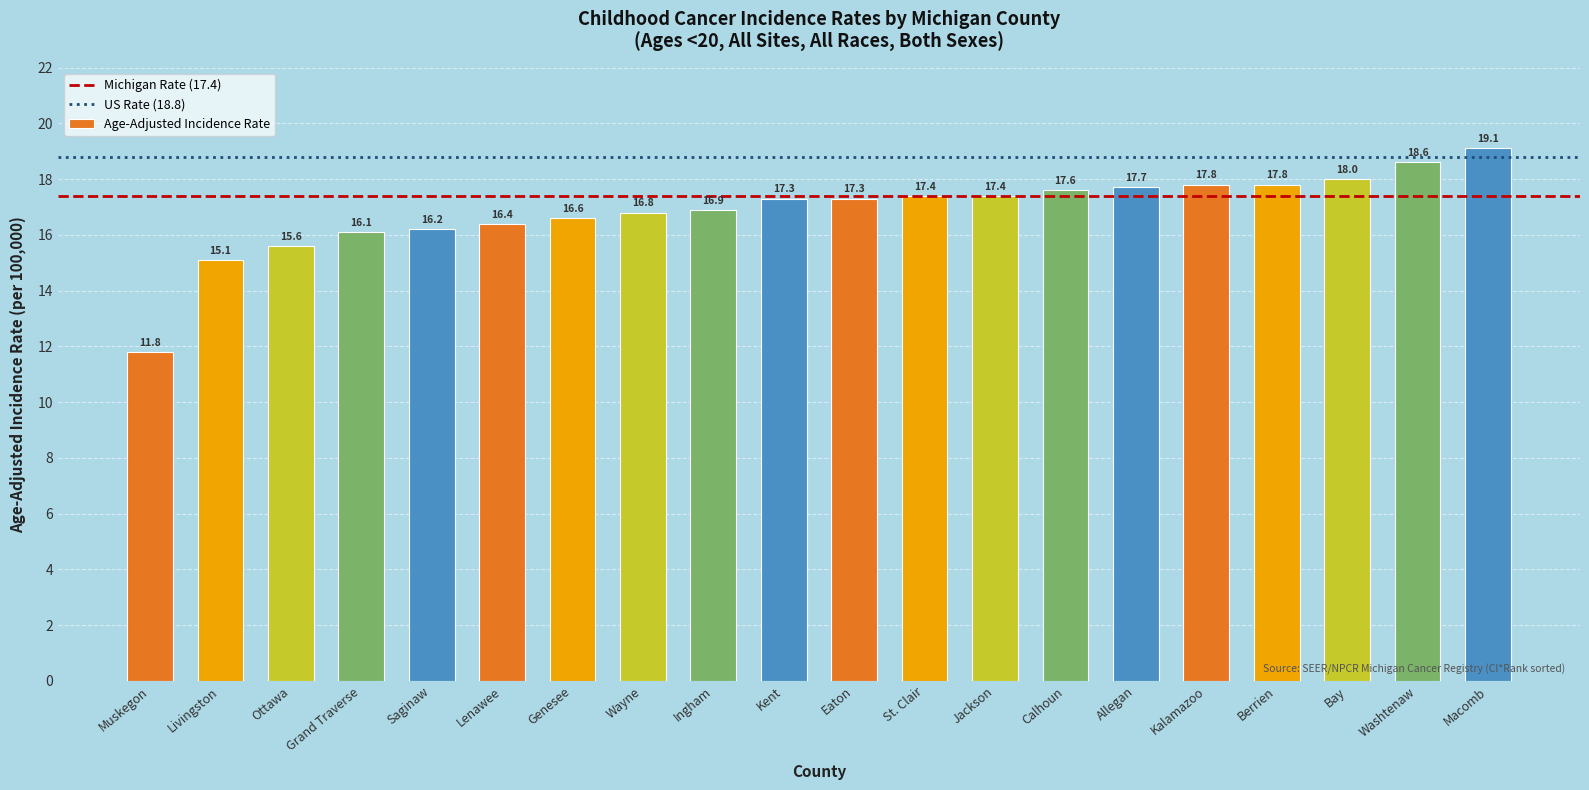

Are the bars grouped side by side (vs. stacked)?

No